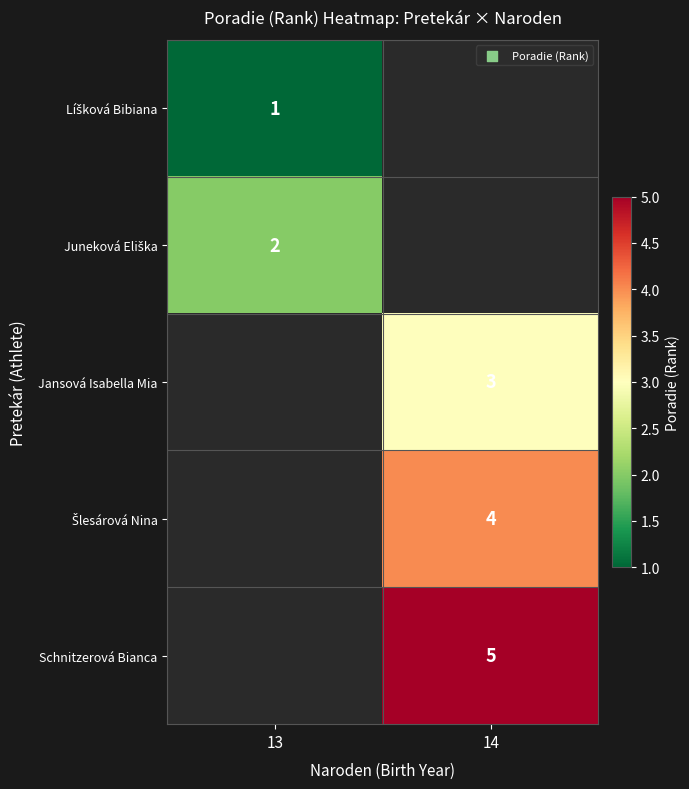

The Jansová Isabella Mia series shows 4 at 14. True or false?

False